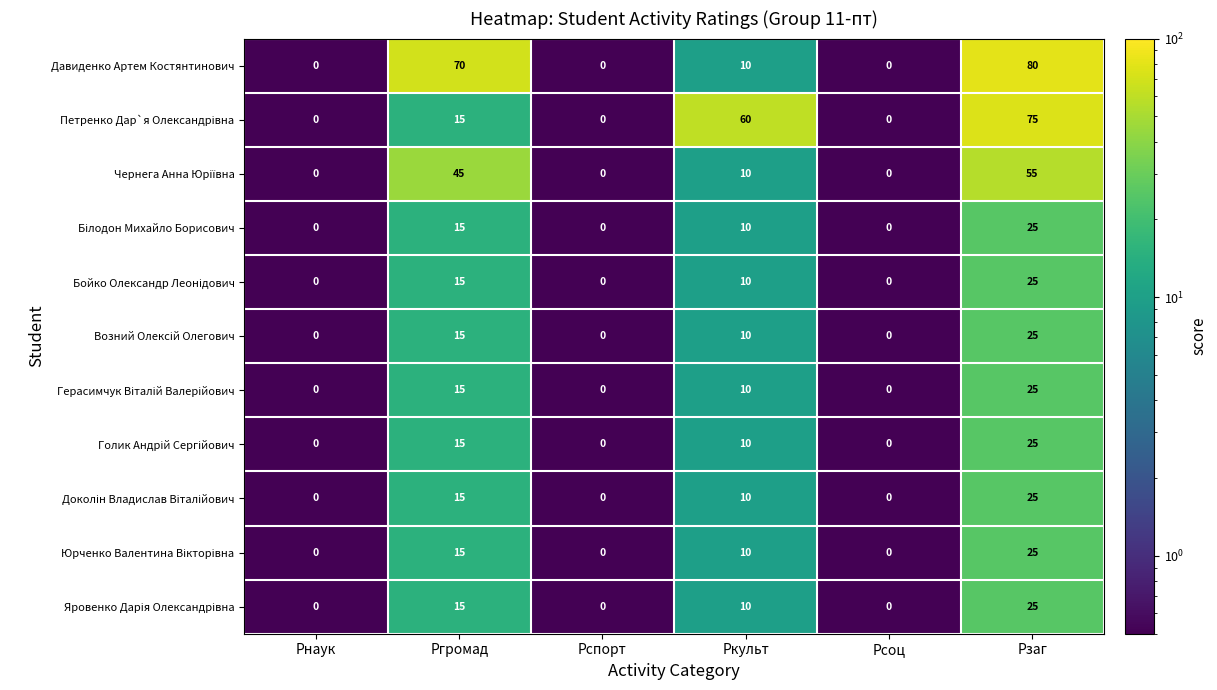

Which label corresponds to the largest value in the chart?

Рзаг